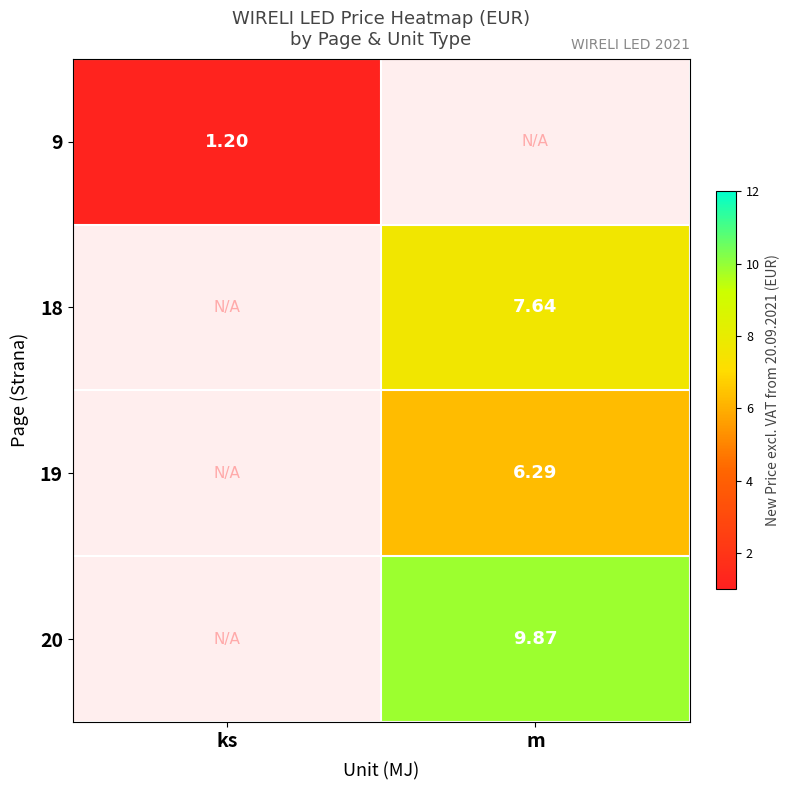

Which category has the highest value in the 9 series?

ks